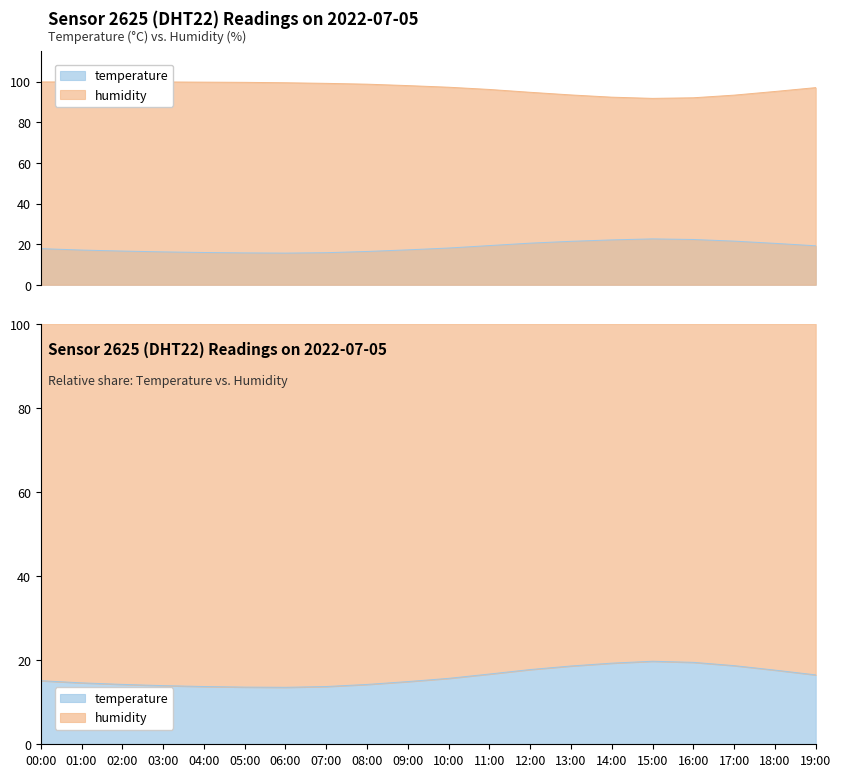

True or false: humidity and temperature cross at least once.

False